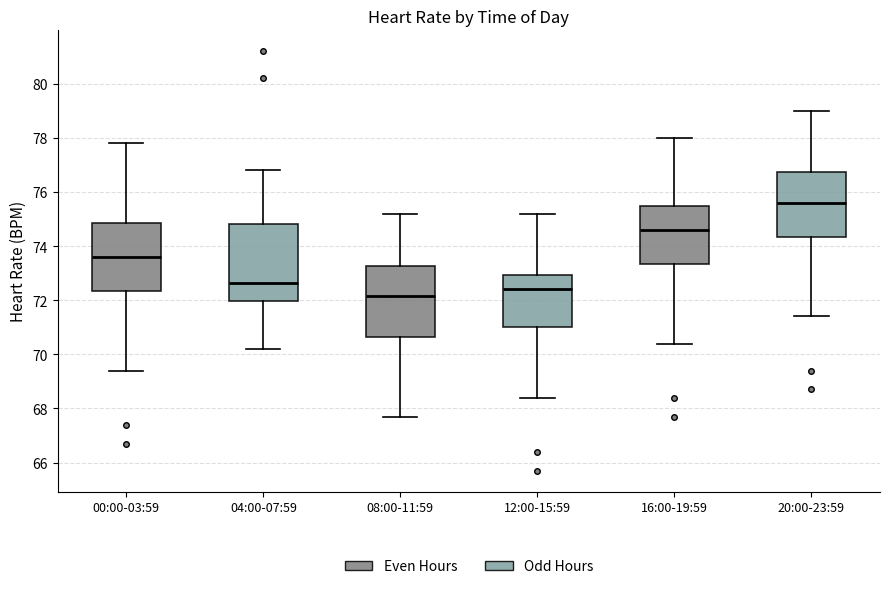

Reading left to right, read every box against the y-axis: the position of its median line, the range the box covers, and the ends of its whiskers. The values are not printed on the chart, so give them approximately, as read against the axis.

00:00-03:59: median 73.6, box 72.4 to 74.8, whiskers 69.4 to 77.8
04:00-07:59: median 72.6, box 72.0 to 74.8, whiskers 70.2 to 76.8
08:00-11:59: median 72.2, box 70.6 to 73.2, whiskers 67.8 to 75.2
12:00-15:59: median 72.4, box 71.0 to 73.0, whiskers 68.4 to 75.2
16:00-19:59: median 74.6, box 73.4 to 75.6, whiskers 70.4 to 78.0
20:00-23:59: median 75.6, box 74.4 to 76.8, whiskers 71.4 to 79.0